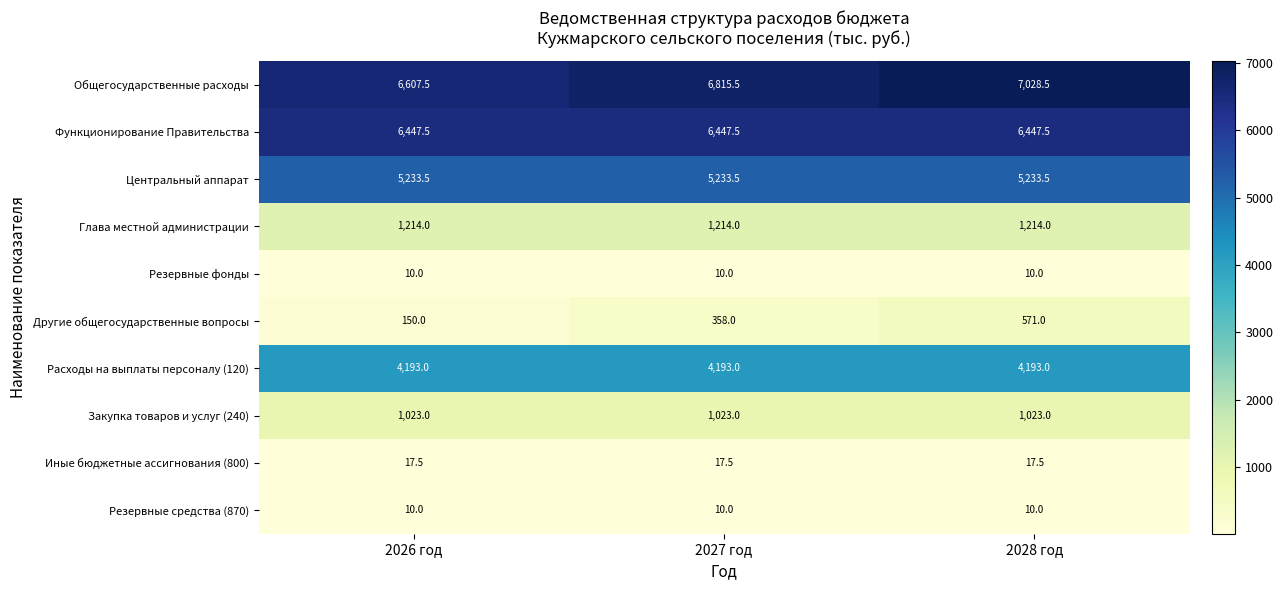

What is the minimum value for Резервные фонды?

10.0